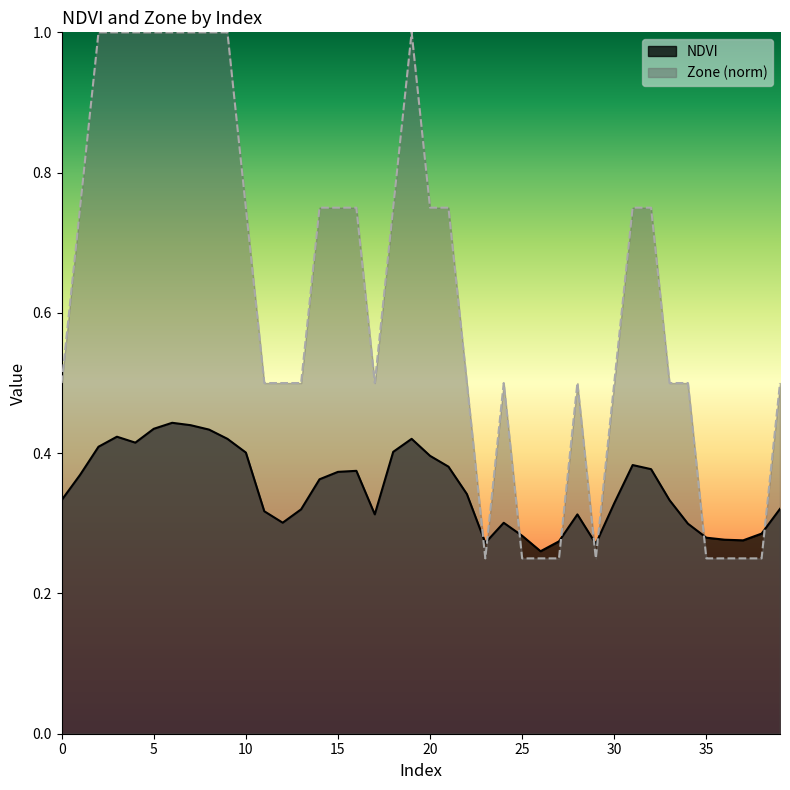

Read the Zone value at 30.

0.5